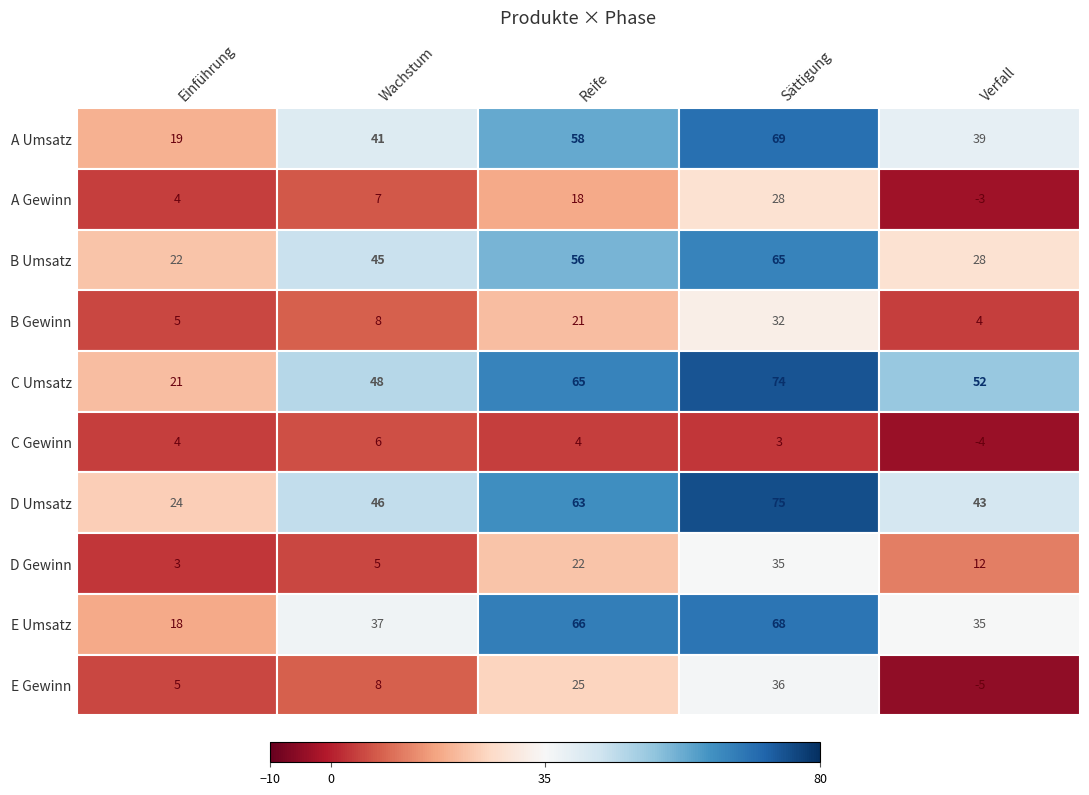

What is the difference between the maximum and minimum values in the D_Umsatz series?

51